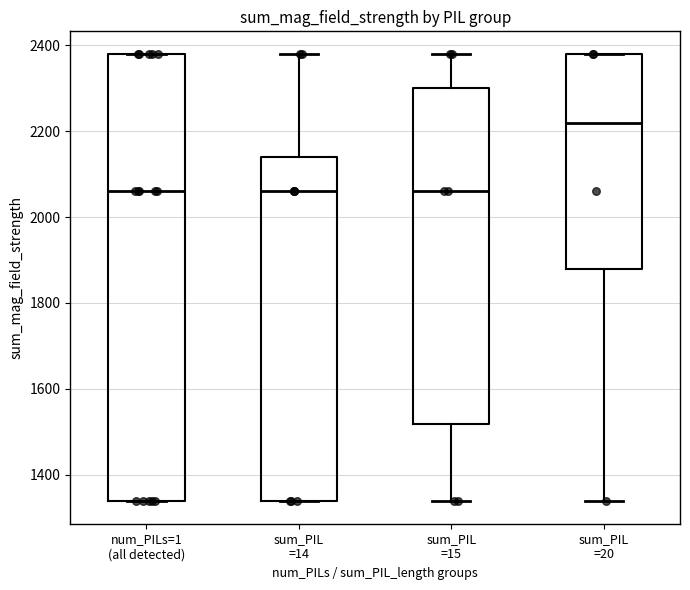

Reading left to right, read every box against the y-axis: the position of its median line, the range the box covers, and the ends of its whiskers. The values are not printed on the chart, so give them approximately, as read against the axis.

num_PILs=1 (all detected): median 2060, box 1340 to 2380, whiskers 1340 to 2380
sum_PIL =14: median 2060, box 1340 to 2140, whiskers 1340 to 2380
sum_PIL =15: median 2060, box 1520 to 2300, whiskers 1340 to 2380
sum_PIL =20: median 2220, box 1880 to 2380, whiskers 1340 to 2380